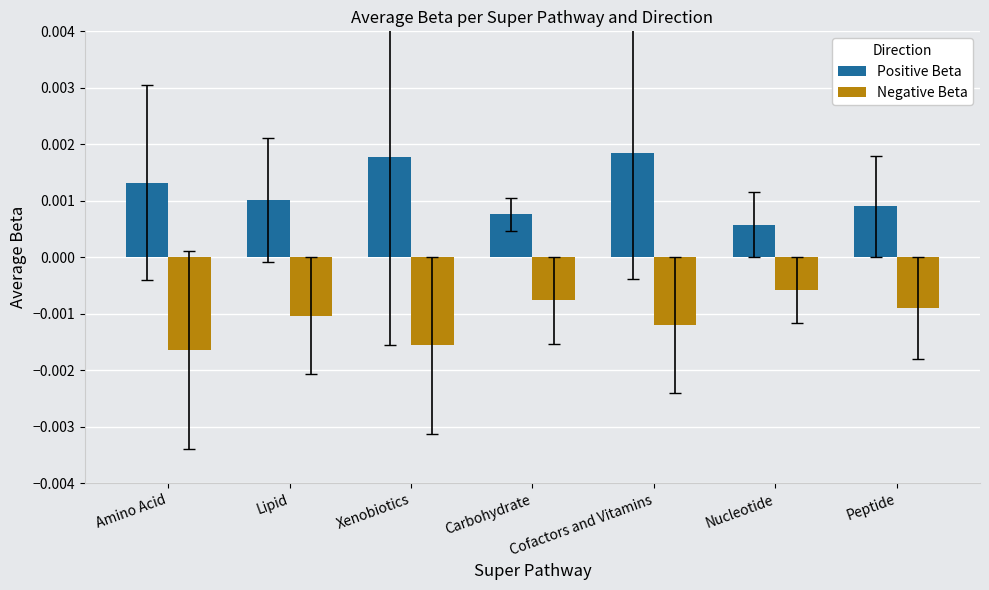

At which category does the chart reach its peak across all series?

Cofactors and Vitamins